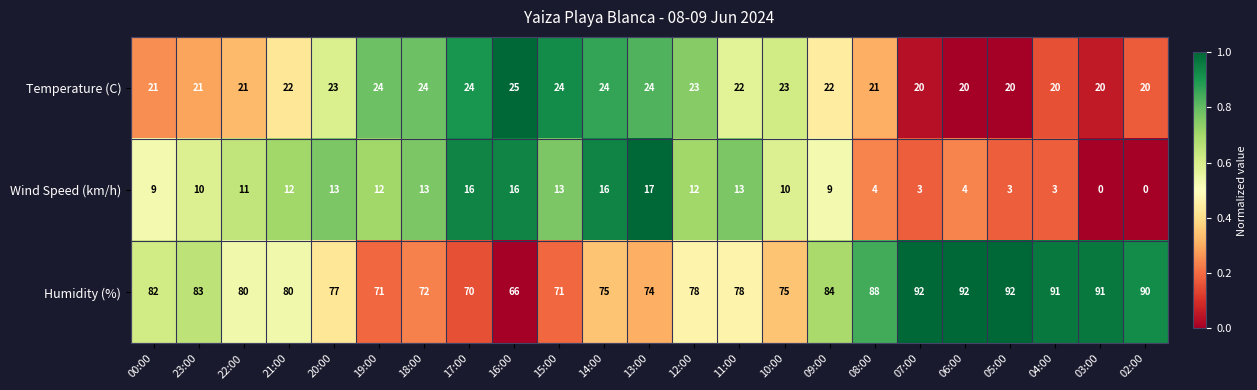

Which category has the lowest value in the Humidity (%) series?

16:00